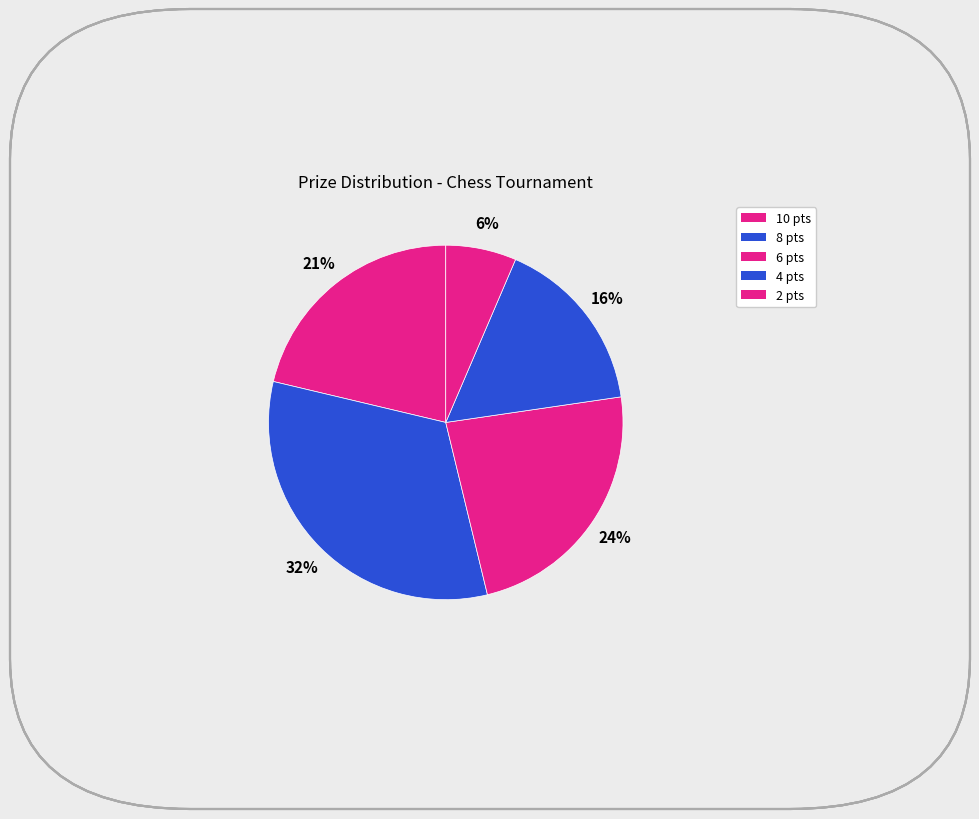

Count the number of slices in the pie.

5